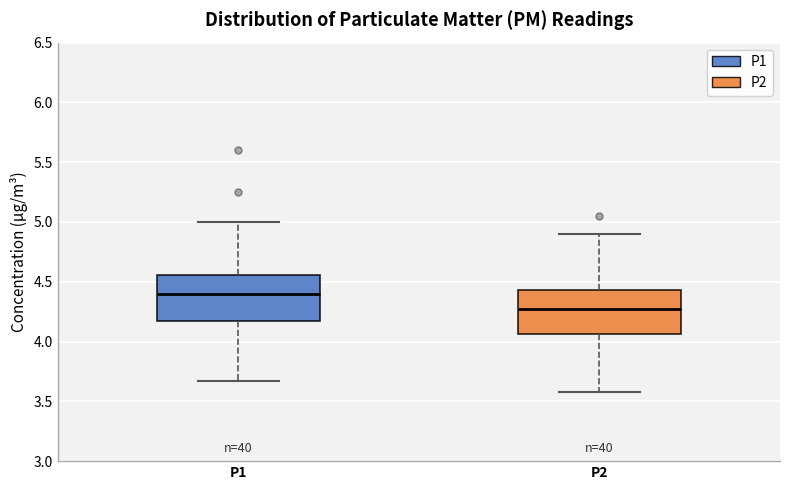

Reading left to right, read every box against the y-axis: the position of its median line, the range the box covers, and the ends of its whiskers. The values are not printed on the chart, so give them approximately, as read against the axis.

P1: median 4.40, box 4.15 to 4.55, whiskers 3.65 to 5.00
P2: median 4.30, box 4.05 to 4.45, whiskers 3.60 to 4.90